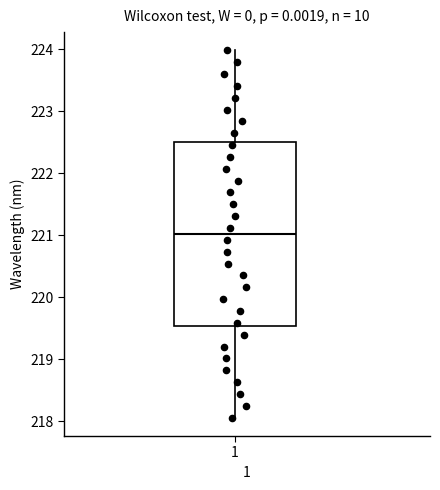

Read this box plot against the y-axis: the position of the median line, the range covered by the box, and the ends of both whiskers. The values are not printed on the chart, so give them approximately, as read against the axis.

median 221.0, box 219.5 to 222.5, whiskers 218.1 to 224.0